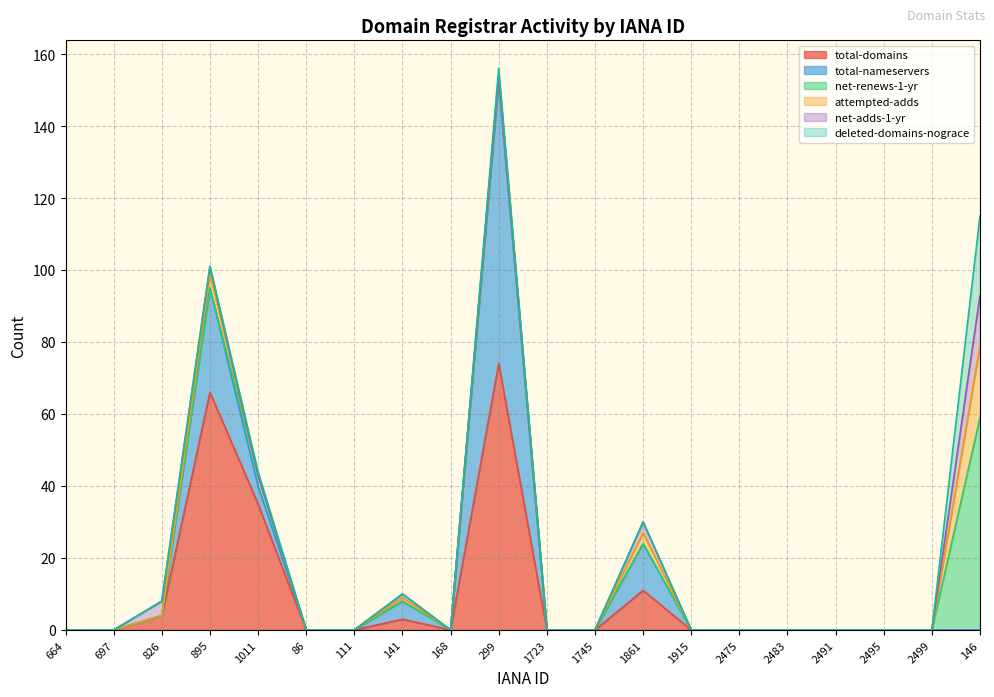

True or false: deleted-domains-nograce has a value of 8 at 141.

False